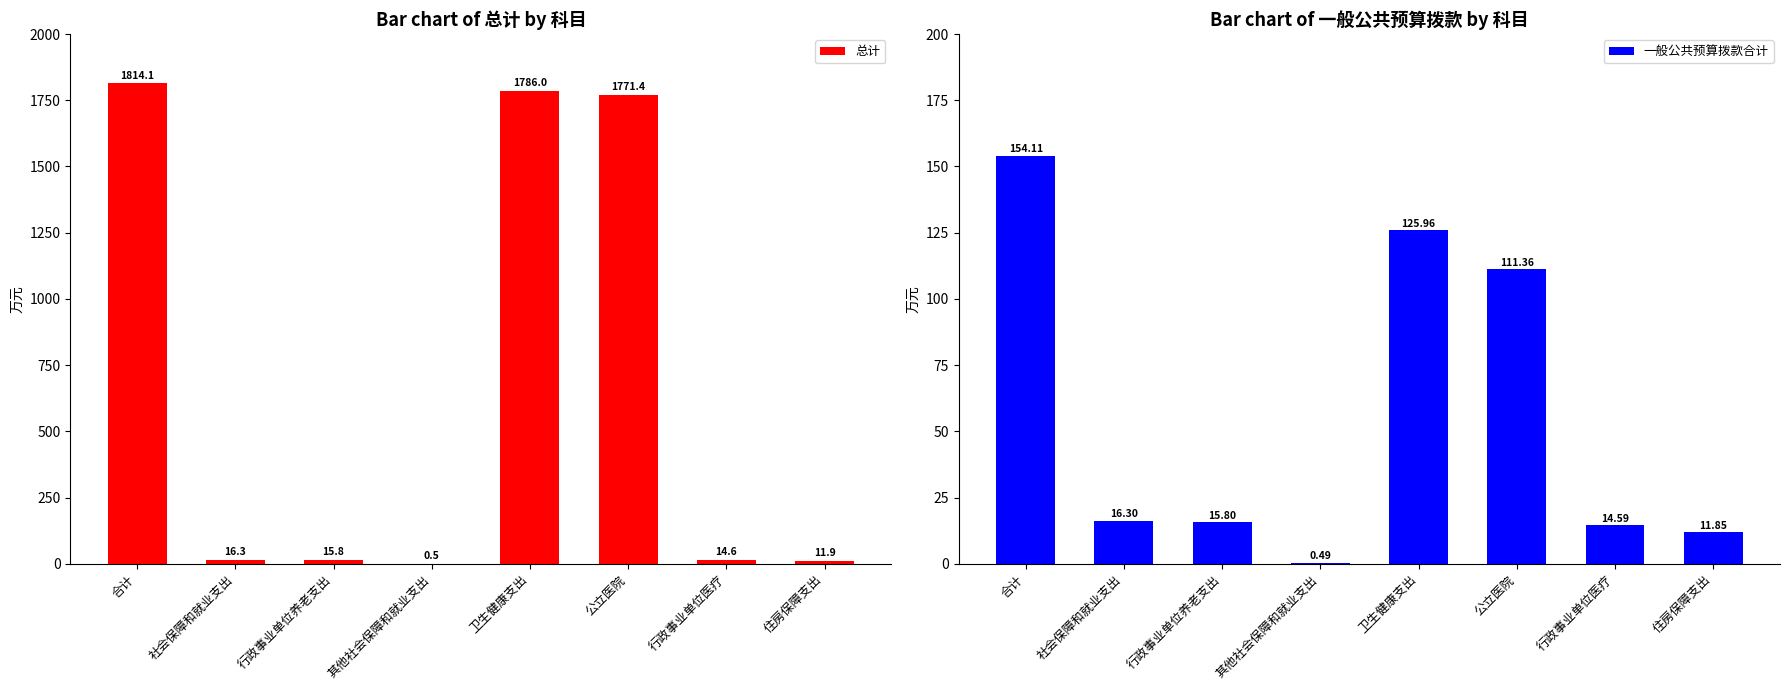

Between 行政事业单位养老支出 and 行政事业单位医疗, which series saw the biggest shift?

总计